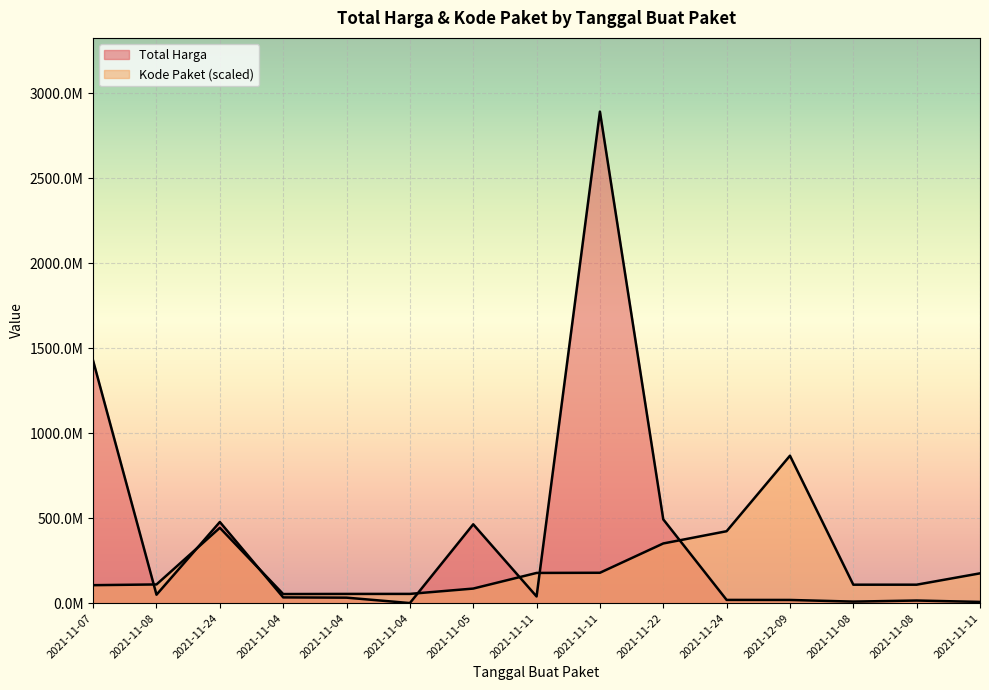

What is the label of the 9th point from the left?

2021-11-11